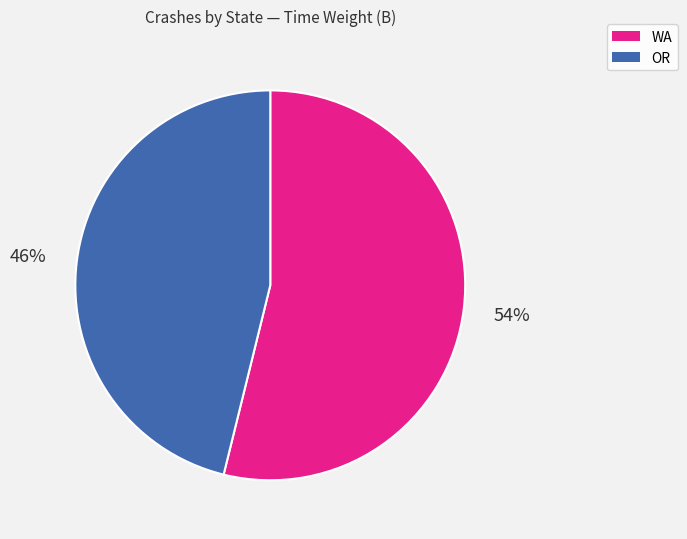

Does WA represent more than half of the total?

Yes